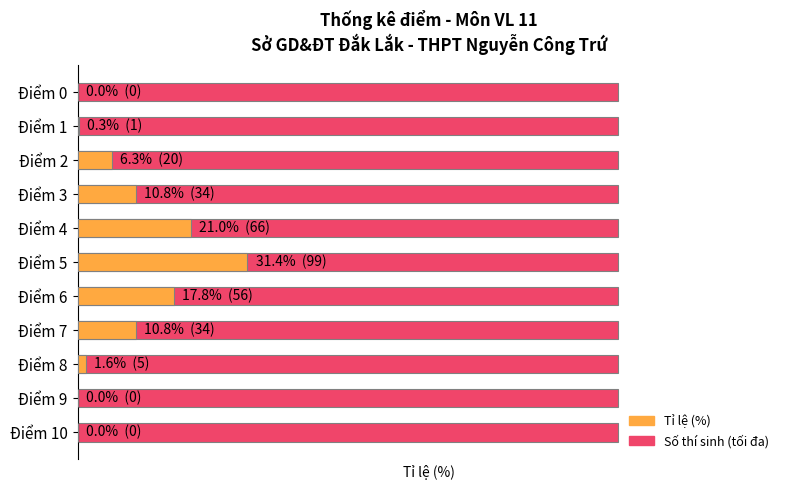

How many data points in Tỉ lệ (%) are above 6?

6